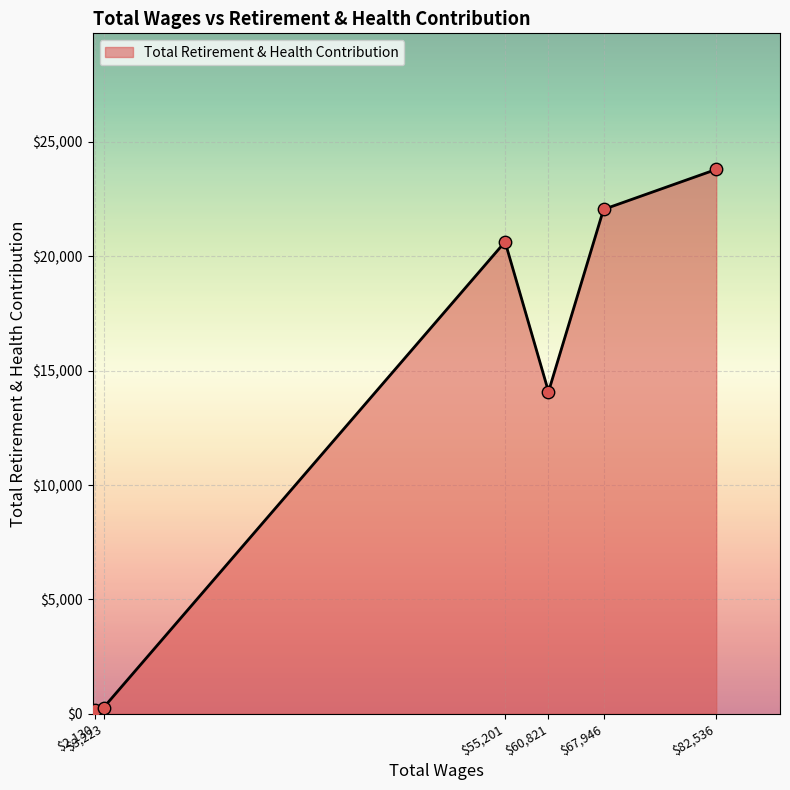

What is the greatest value displayed?

23802